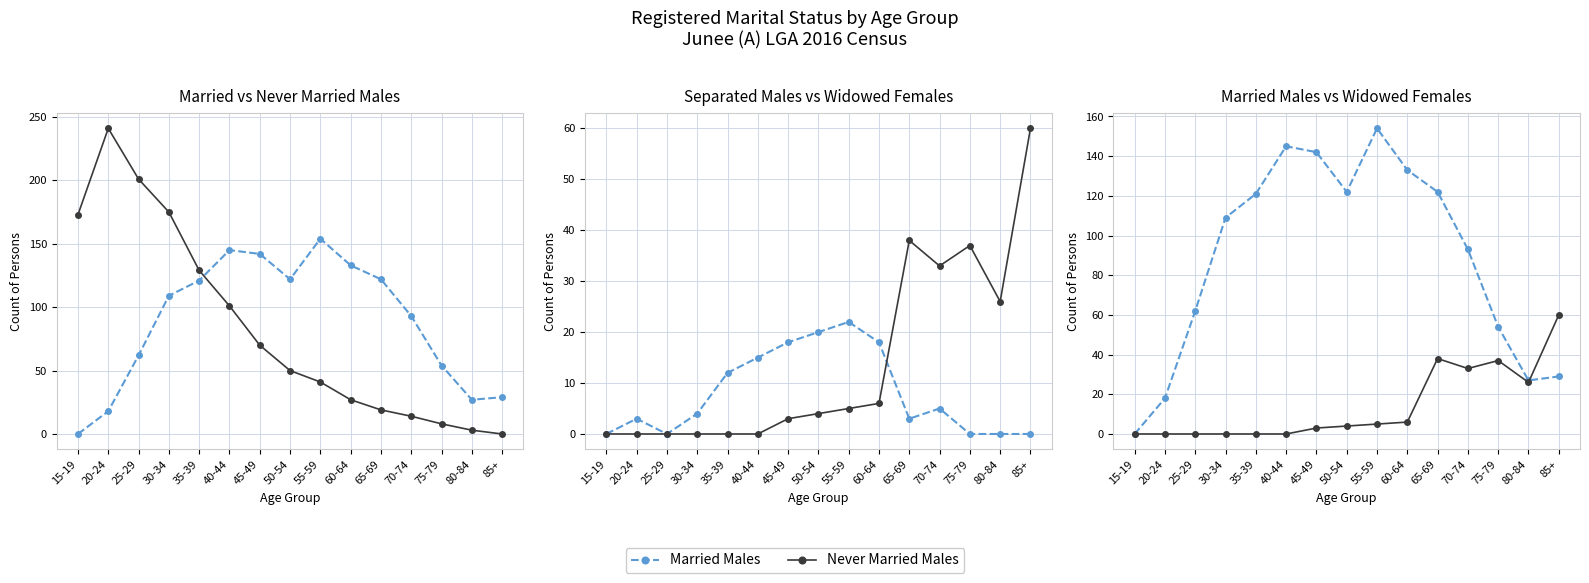

Which series has the widest spread of values?

Never Married Males